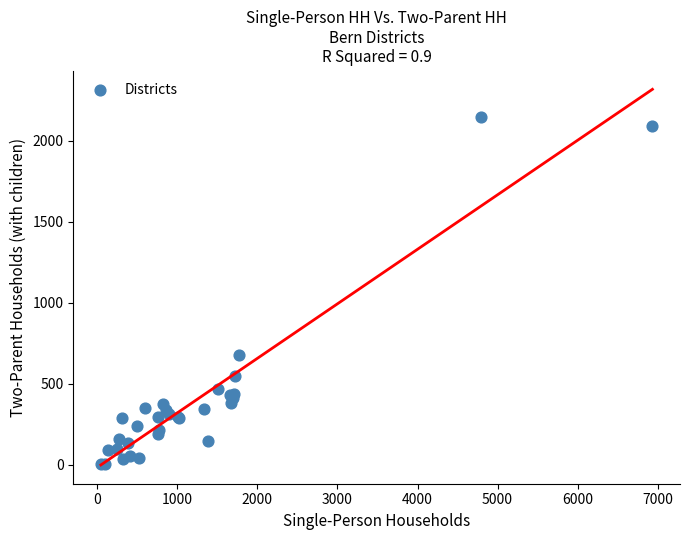

What Y value in the scatter plot is closest to 1077?

676